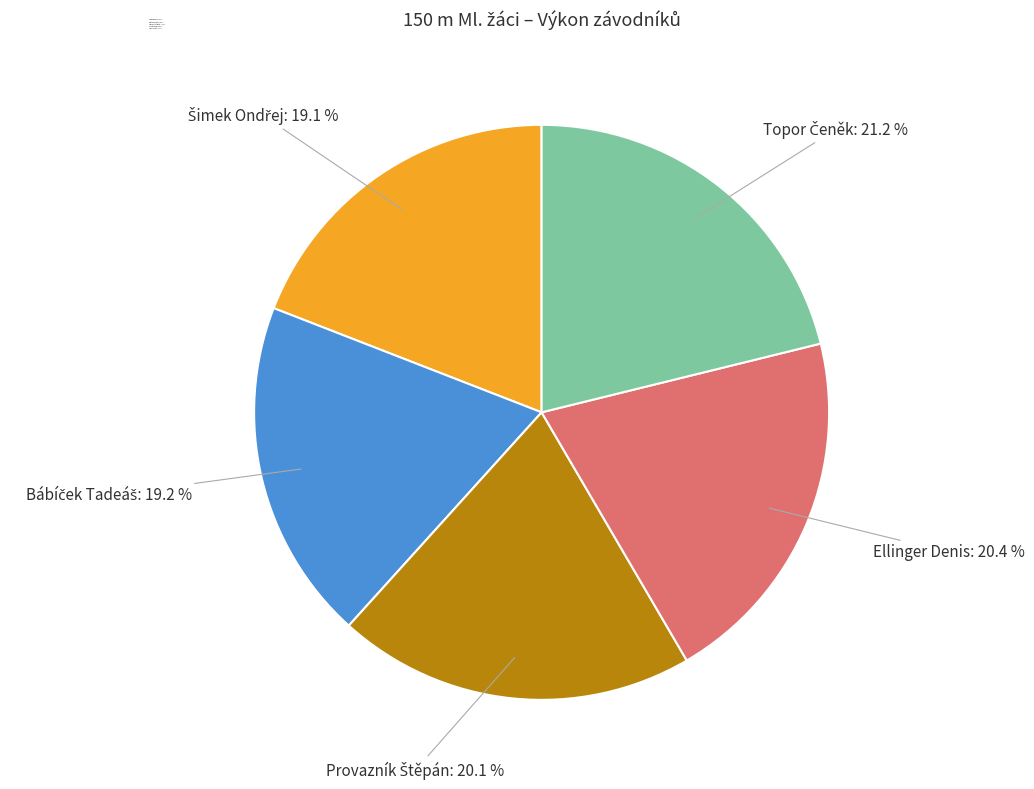

Is there a majority slice in this chart?

No